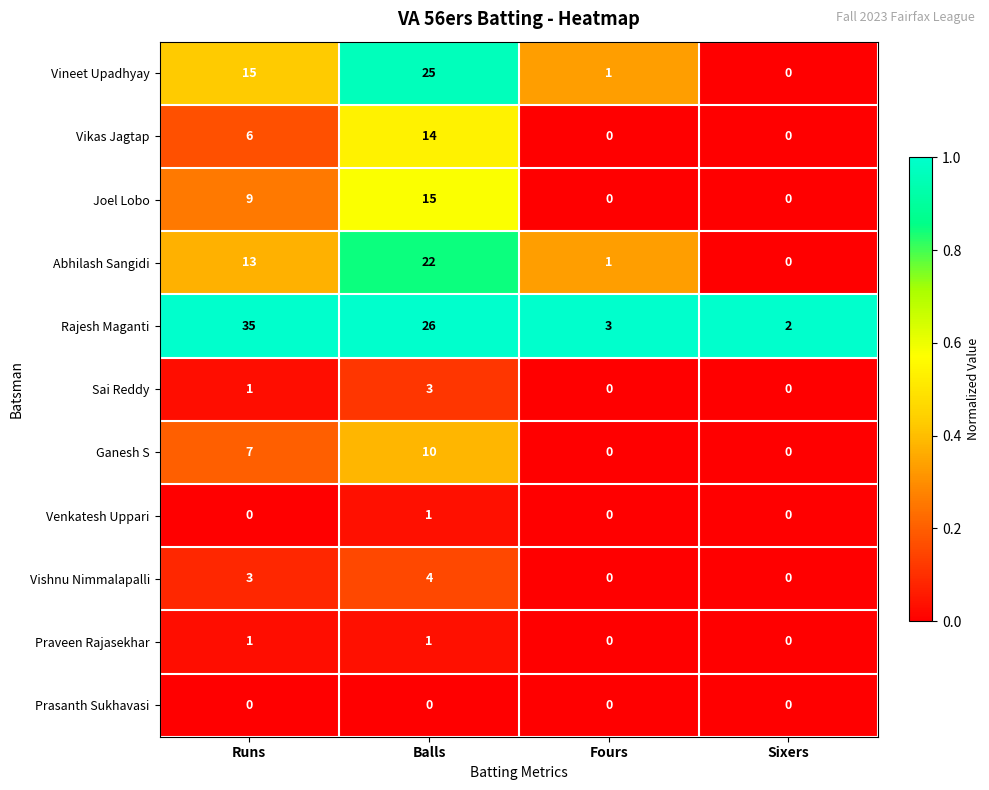

Which series has the largest total across all categories?

Rajesh Maganti